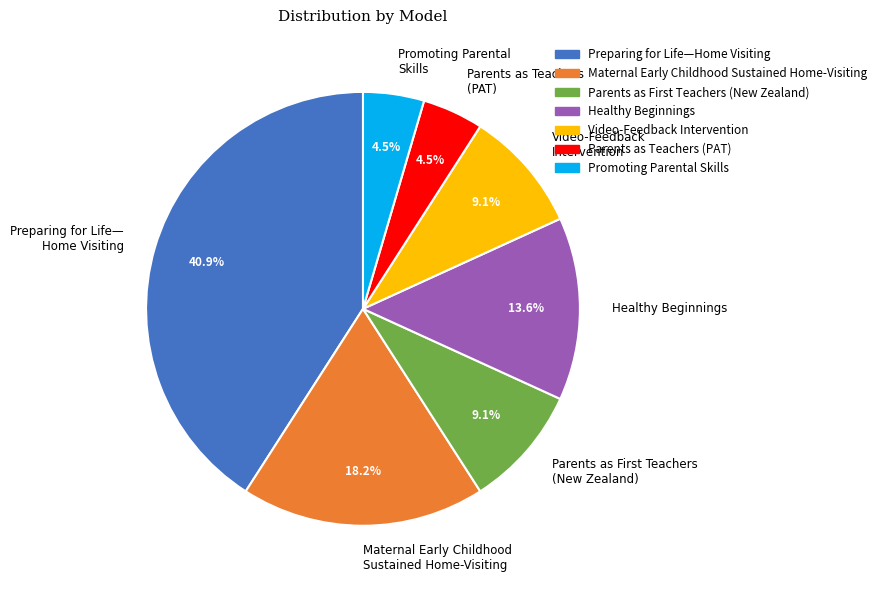

Which has a higher value, Maternal Early Childhood Sustained Home-Visiting or Parents as Teachers (PAT)?

Maternal Early Childhood Sustained Home-Visiting